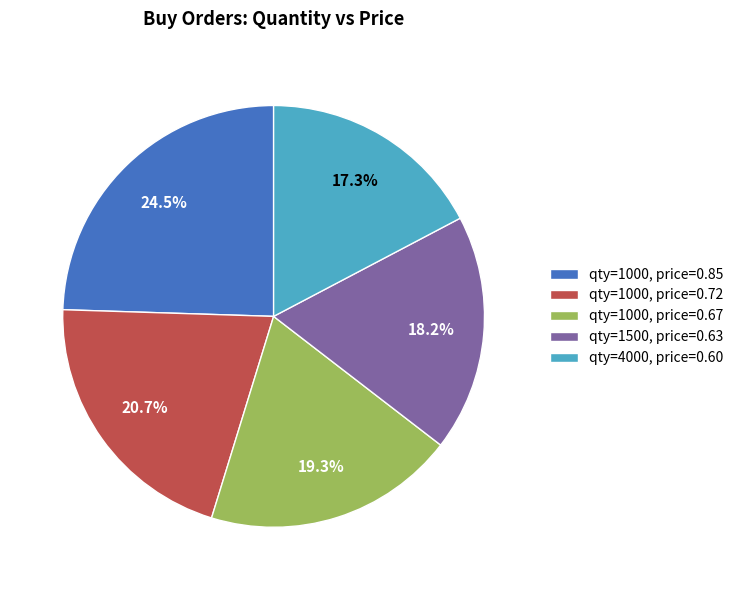

Between qty=1500, price=0.63 and qty=1000, price=0.72, which is larger?

qty=1000, price=0.72